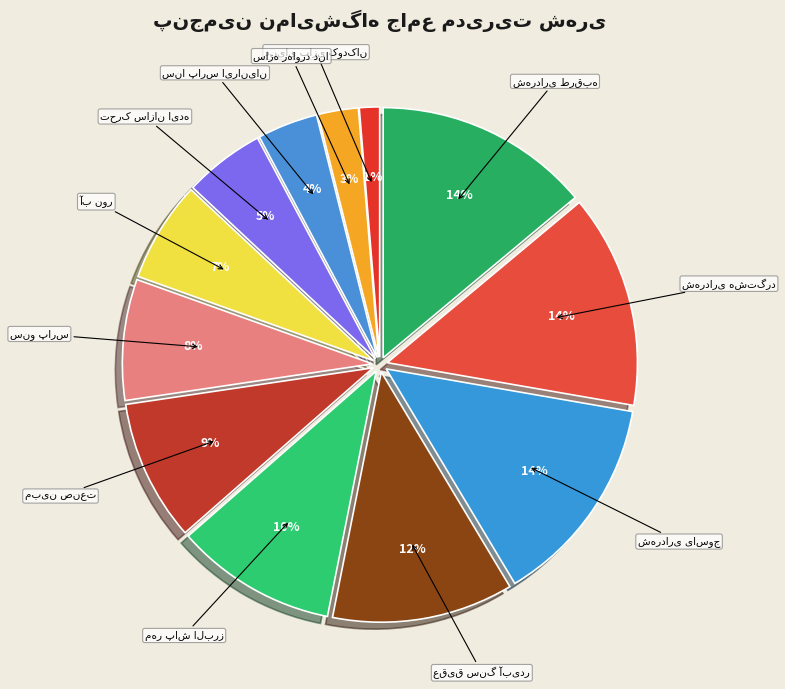

Count the number of slices in the pie.

12